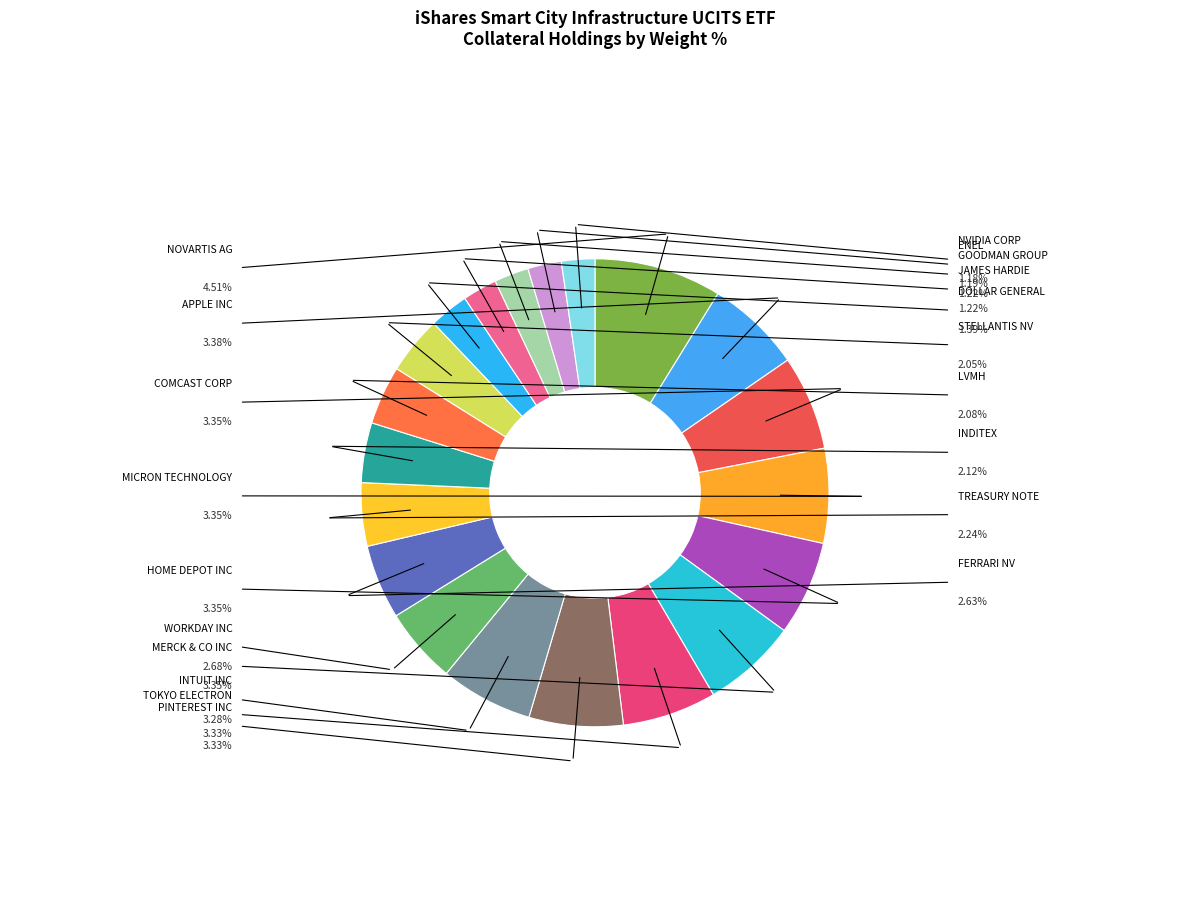

Which slice is the smallest?

NVIDIA CORP